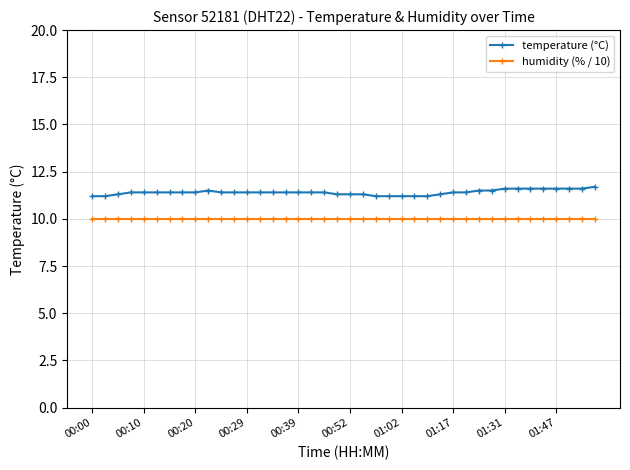

Which series has the largest total across all categories?

temperature (°C)